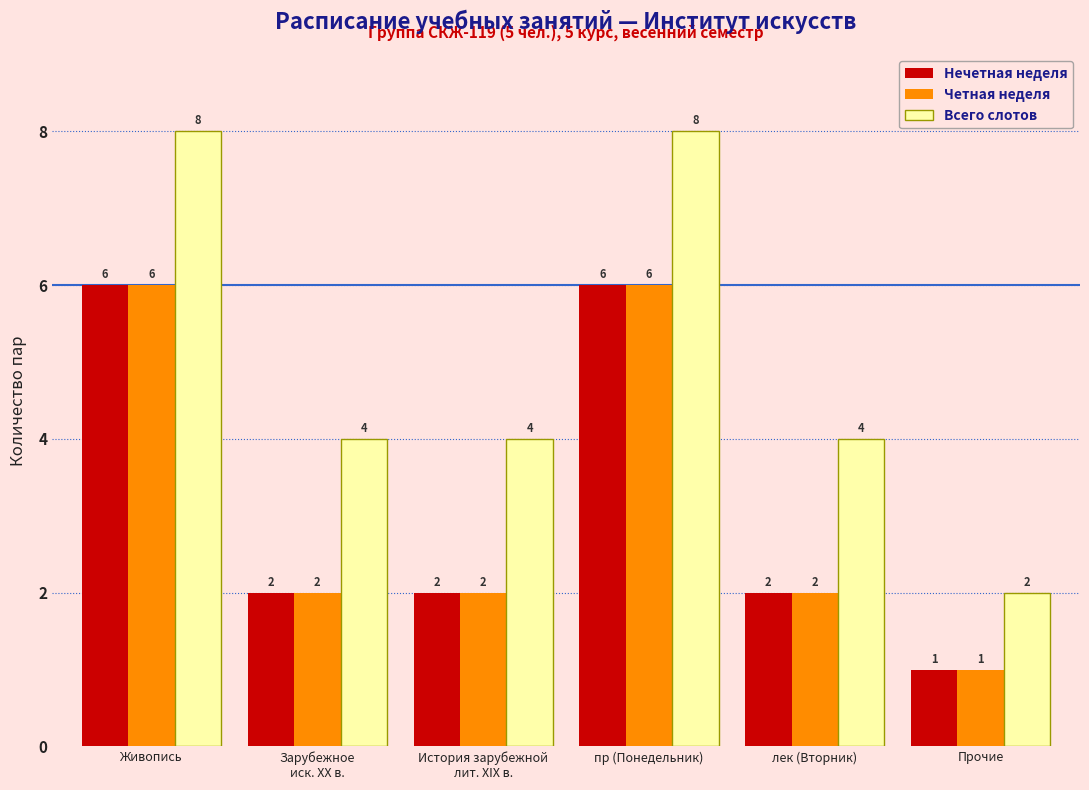

Does the chart contain any negative values?

No